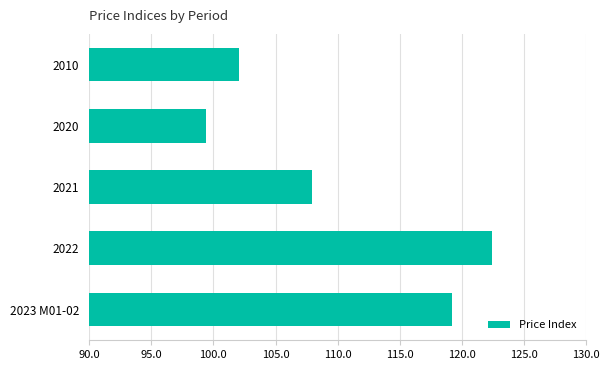

At which label is the value closest to 110?

2021